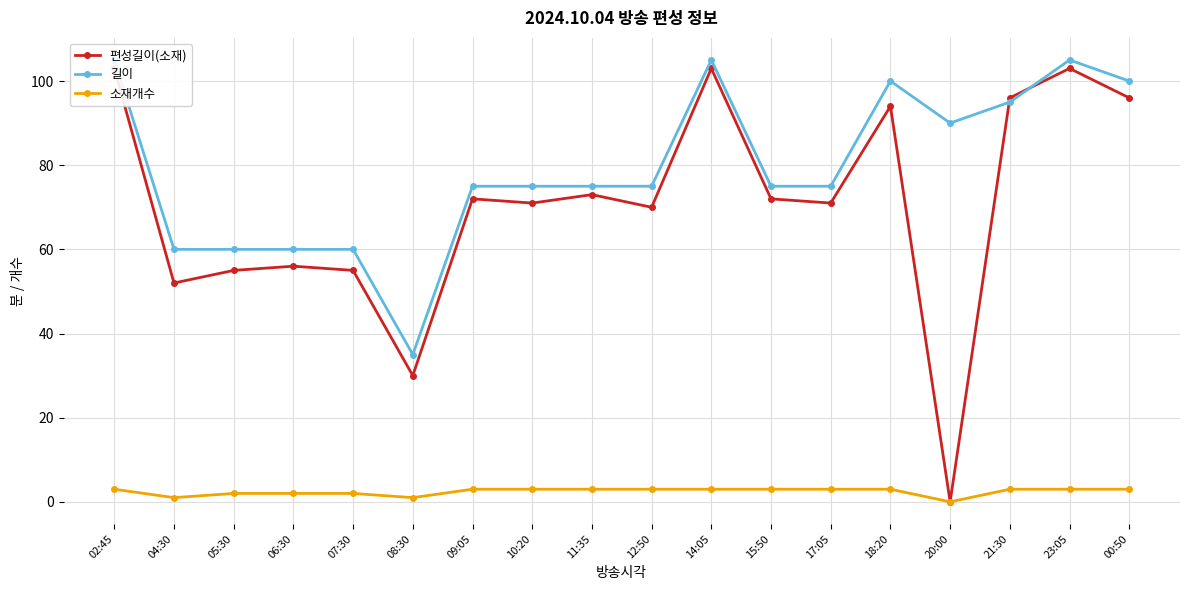

How many data points does each series have?

18